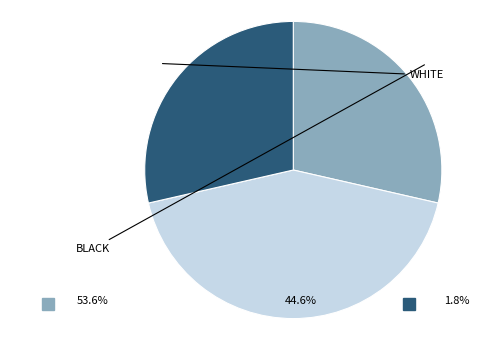

To the nearest percent, what portion does White alone represent?

29%